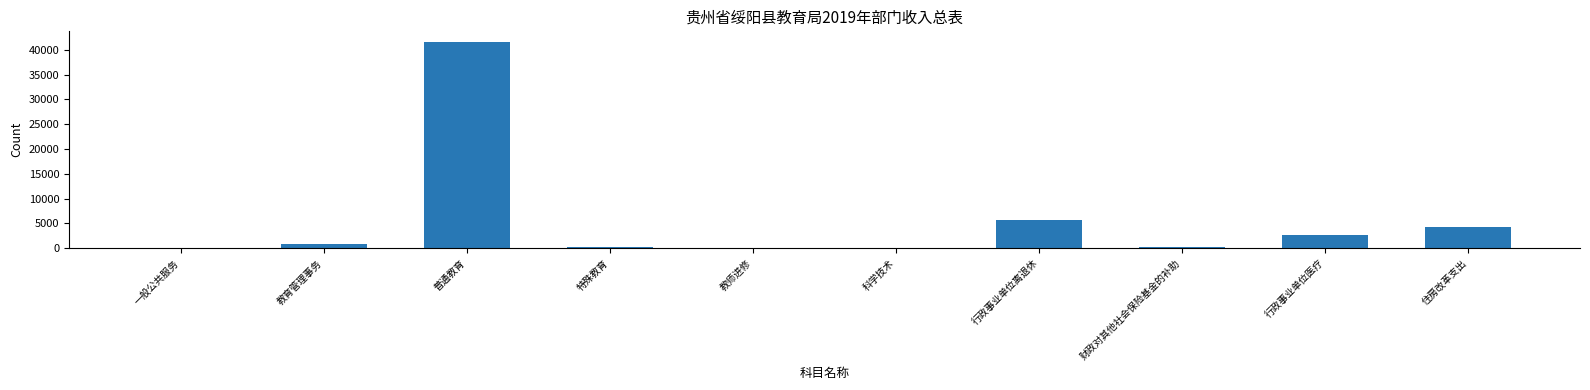

At which category does the chart reach its peak across all series?

普通教育